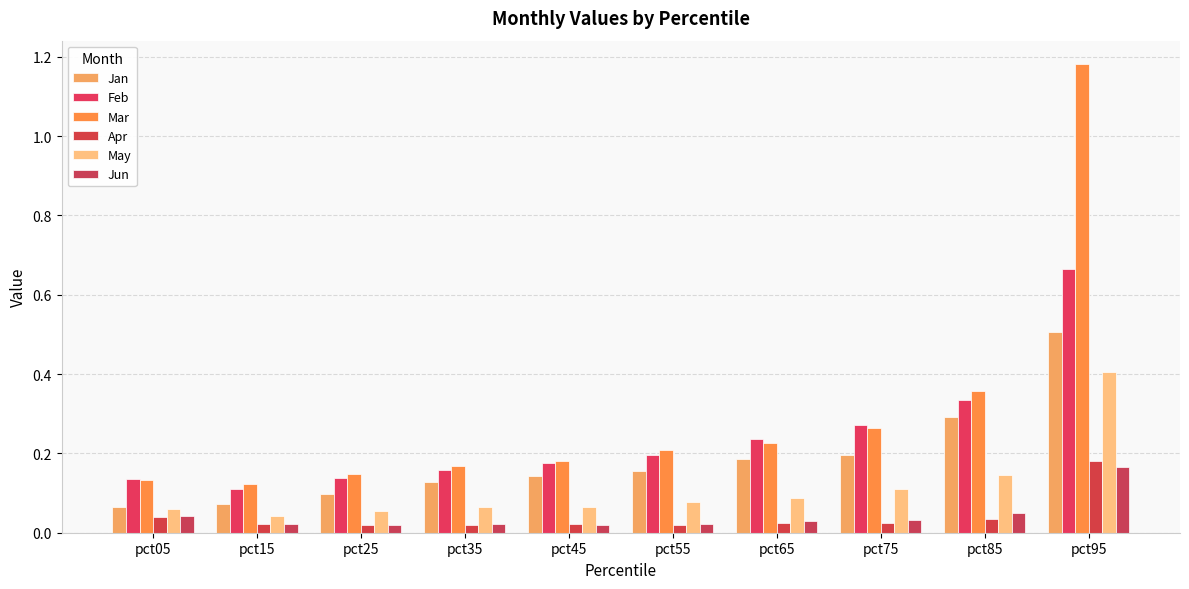

What is the maximum value for Feb?

0.7